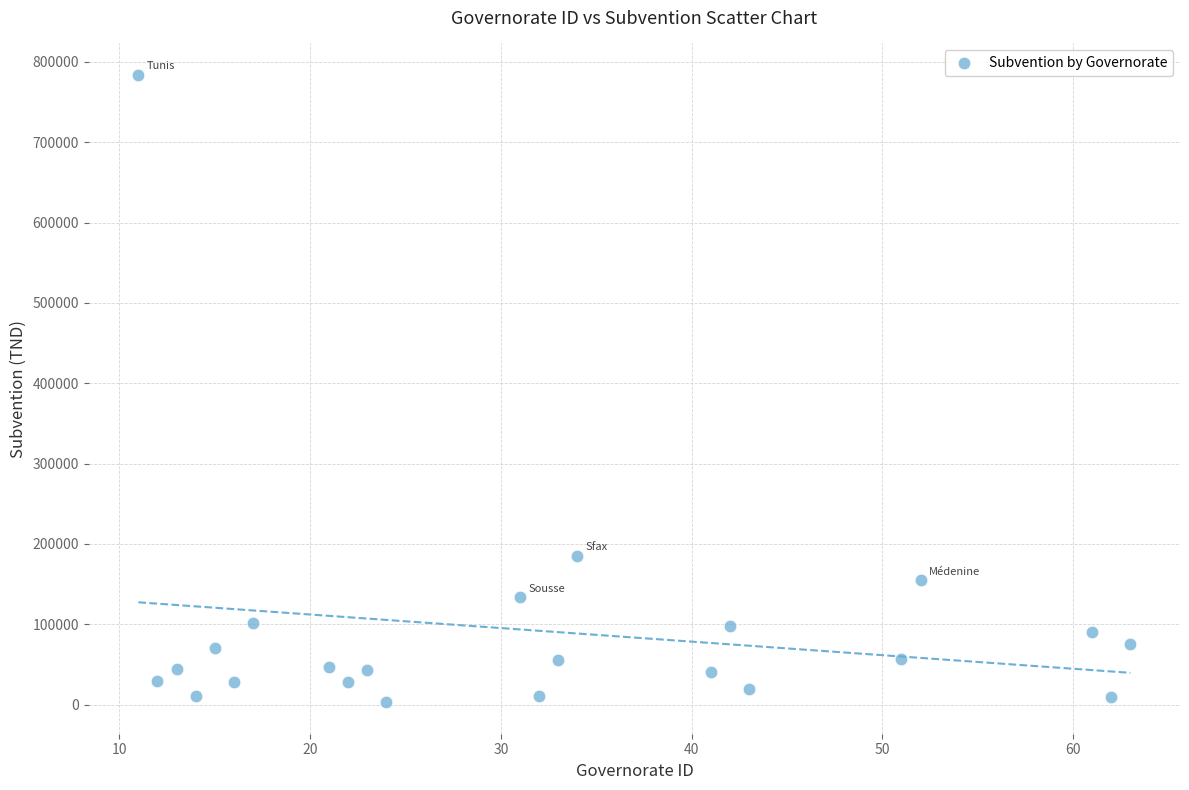

What Y value in the scatter plot is closest to 393443?

185000.0